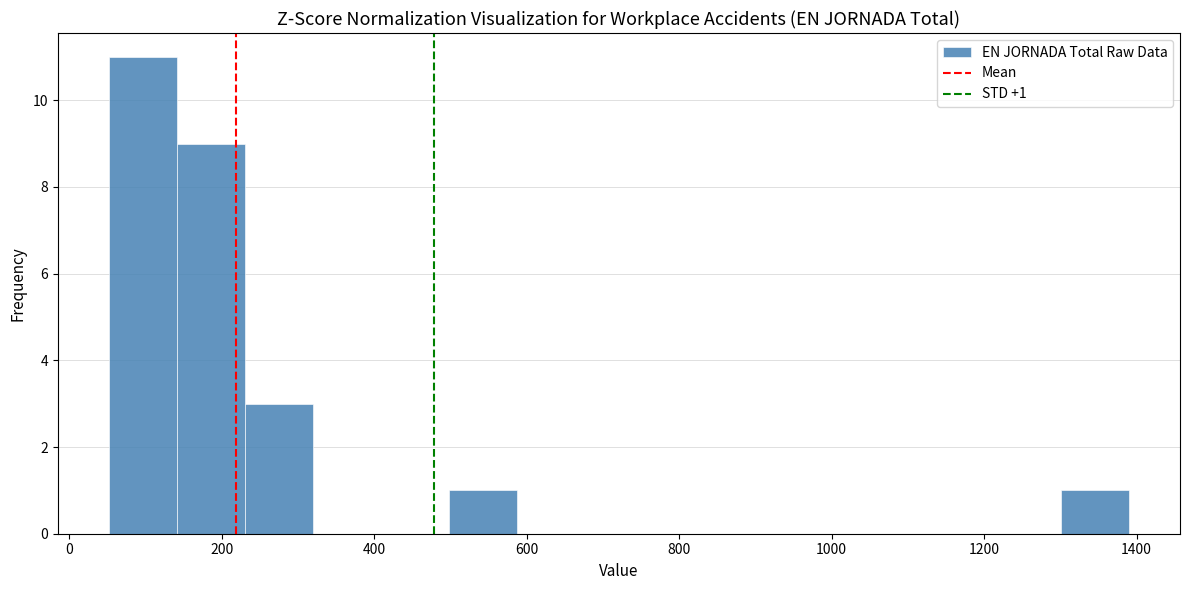

Which range on the x-axis has the tallest bar?

60 to 140